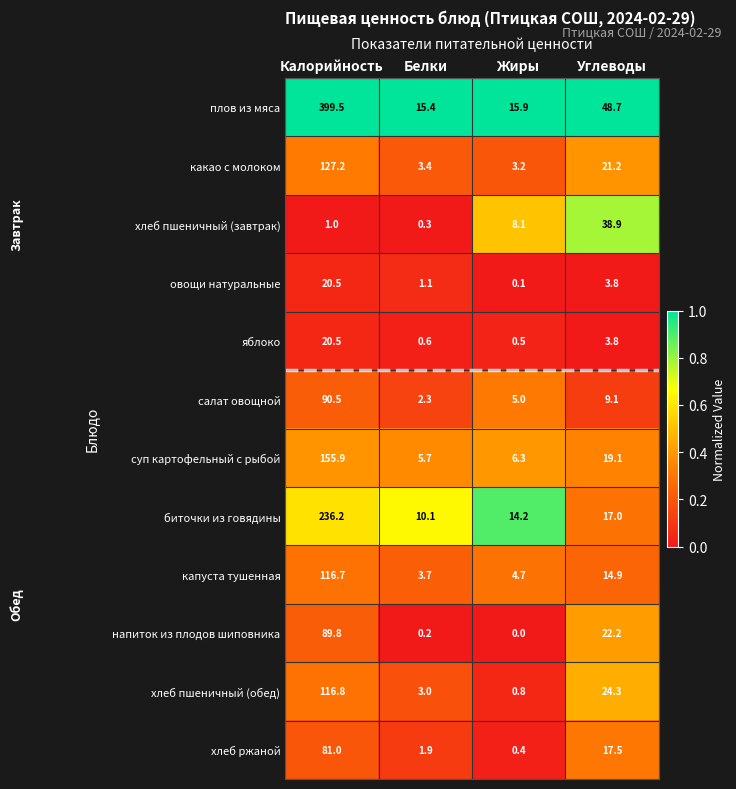

Which series has the largest range (max minus min)?

плов из мяса